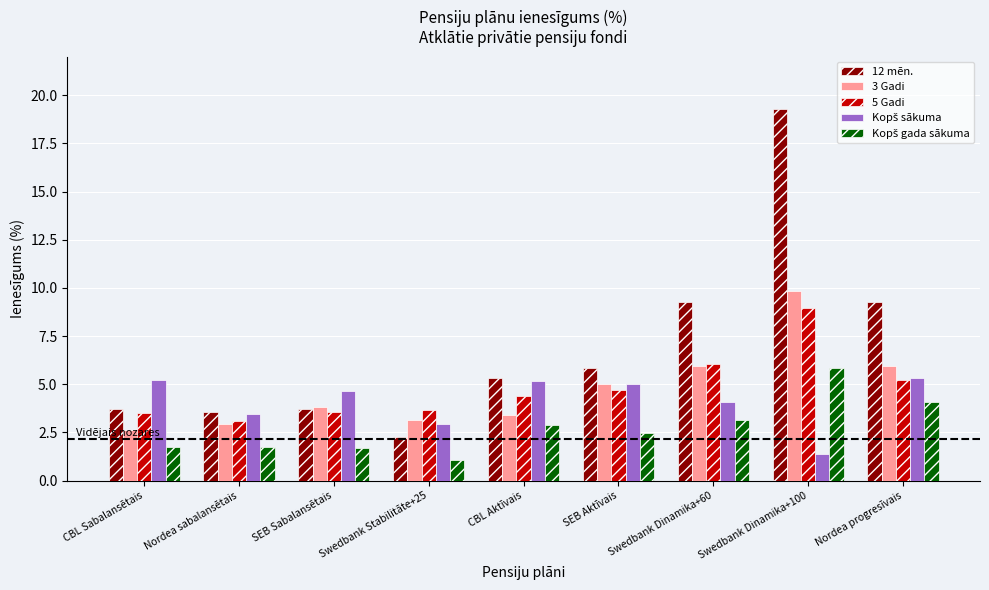

Which series has the largest total across all categories?

12 mēn.